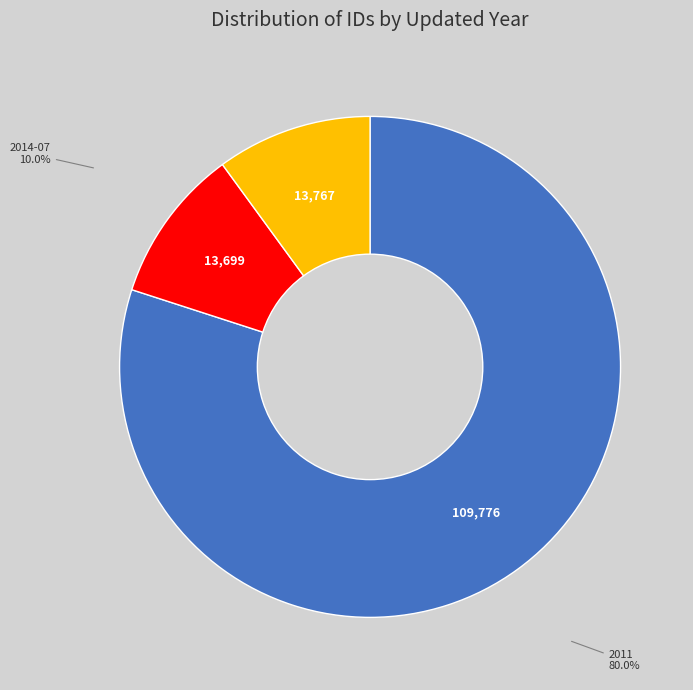

What is the ratio of the value at 2011 to the value at 2014-07?

8.0